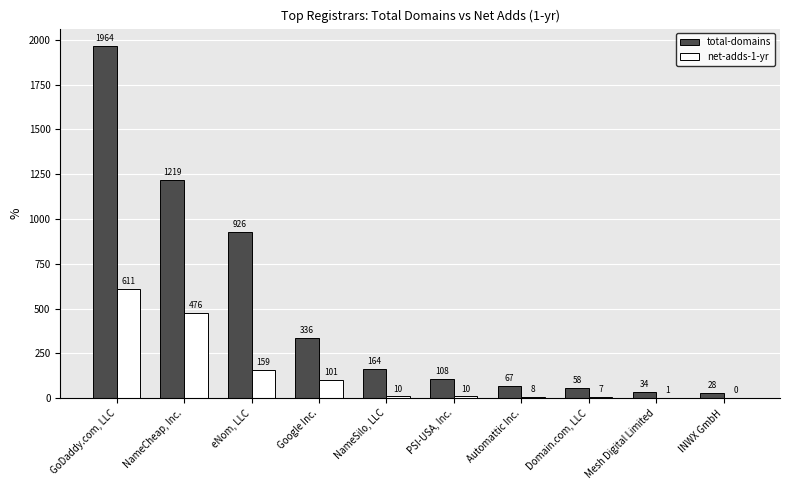

Which series changed the most between Google Inc. and Automattic Inc.?

total-domains